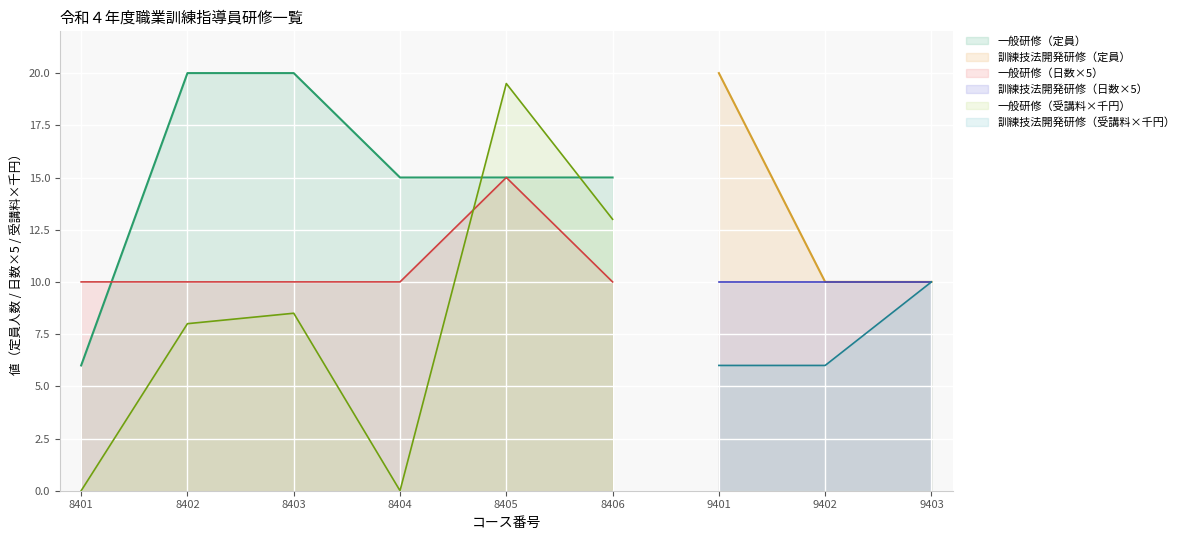

True or false: the data shows 3 at 8401.

False